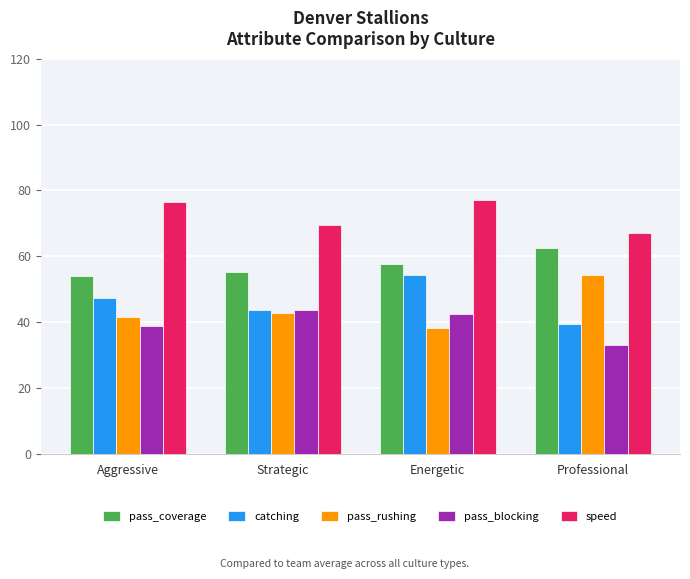

At how many categories does at least one series exceed 75?

2